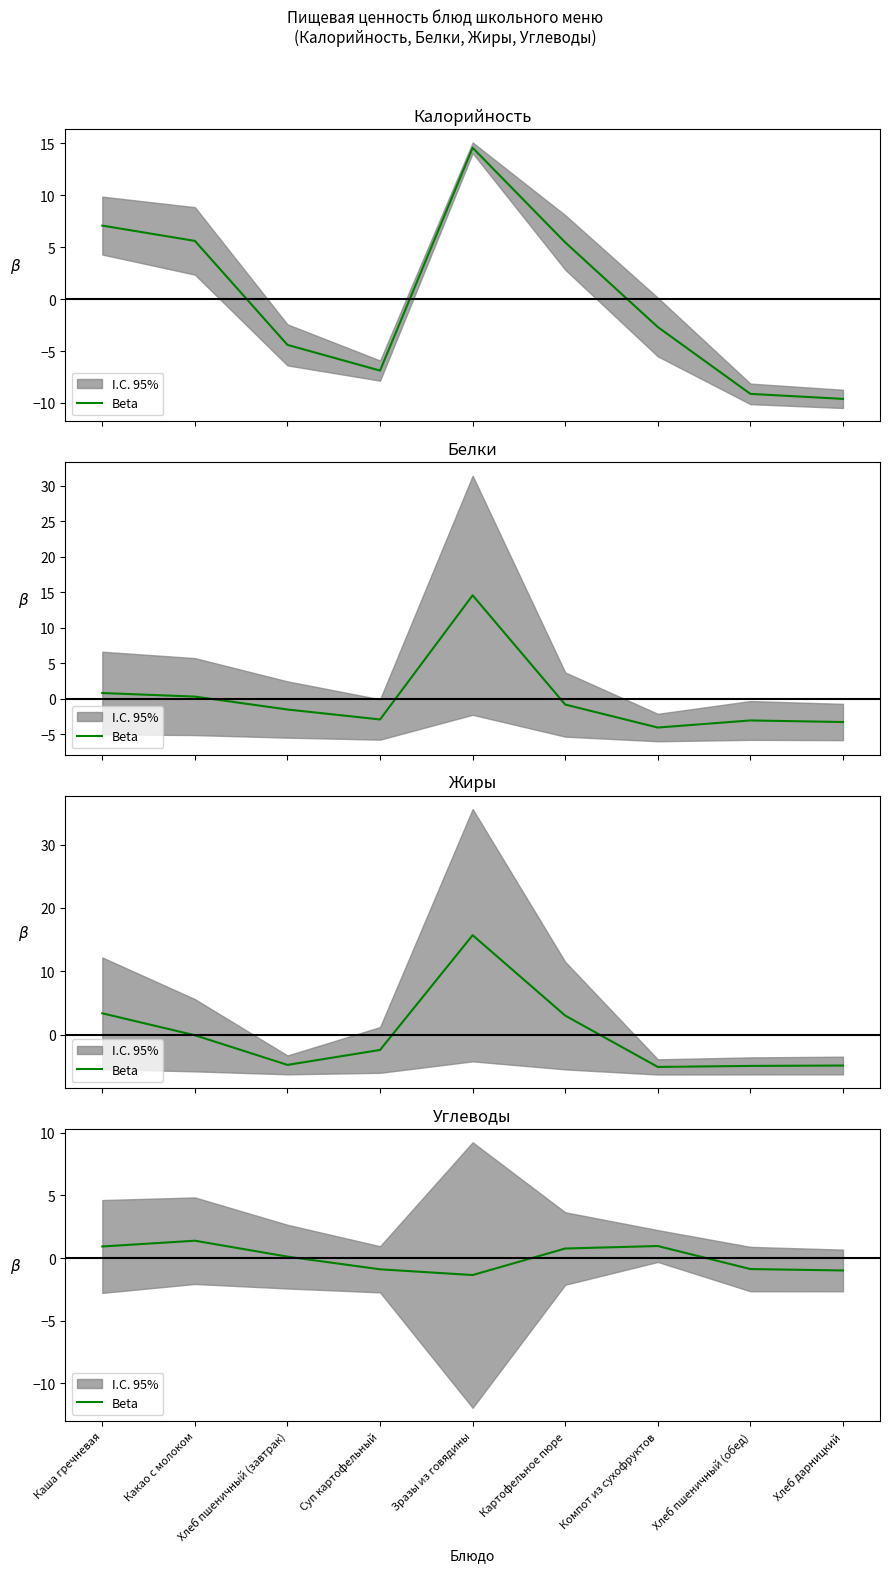

Where is the data nearest to the value 0?

Хлеб пшеничный (завтрак)